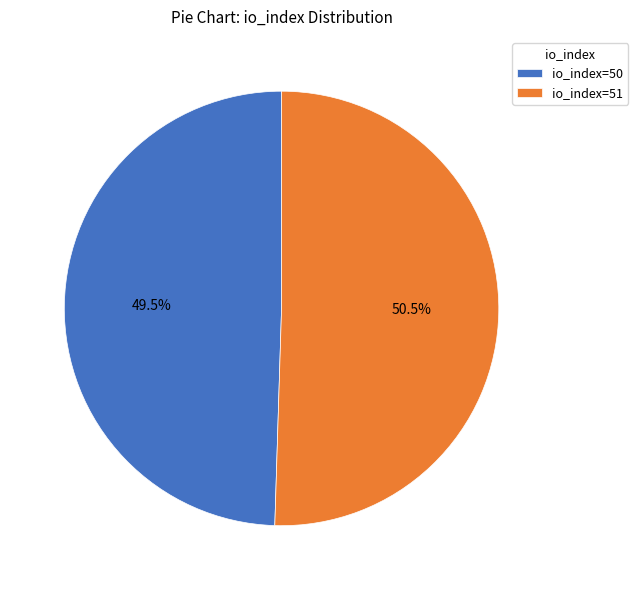

How much of the chart is everything except io_index=50?

50.5%